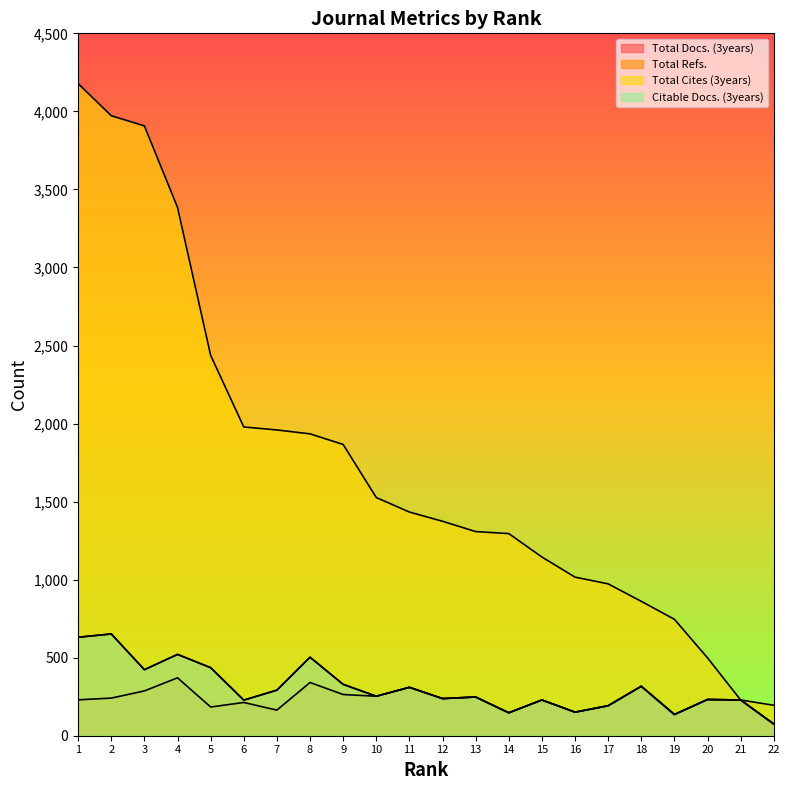

What are all the series names shown in the legend?

Total Docs. (3years), Total Refs., Total Cites (3years), Citable Docs. (3years)